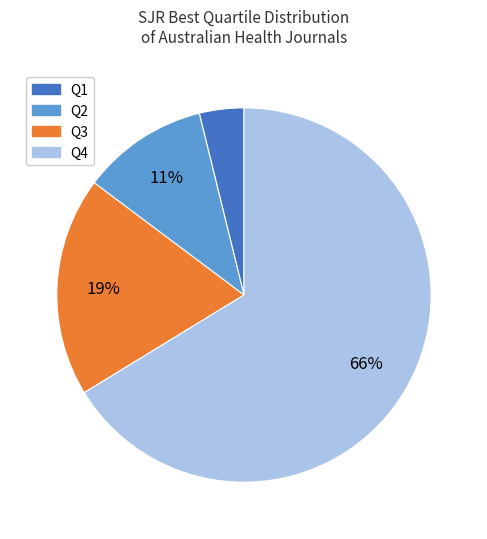

Rank the categories by value from lowest to highest.

Q1, Q2, Q3, Q4